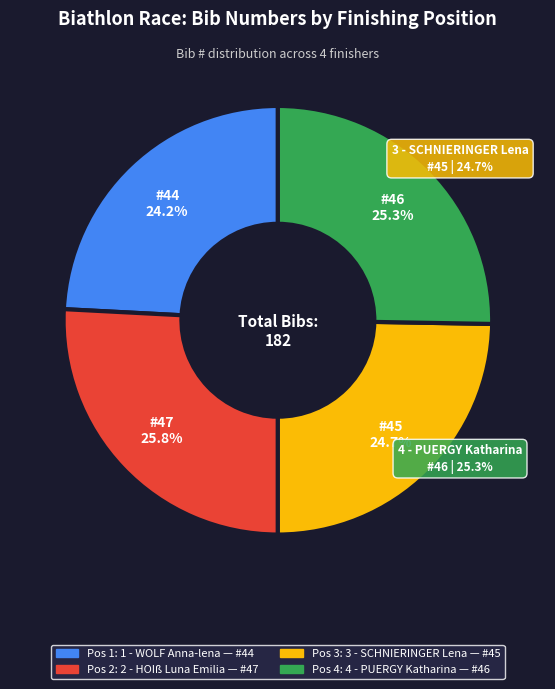

To the nearest percent, what percentage of the pie is 1 - WOLF Anna-lena?

24%